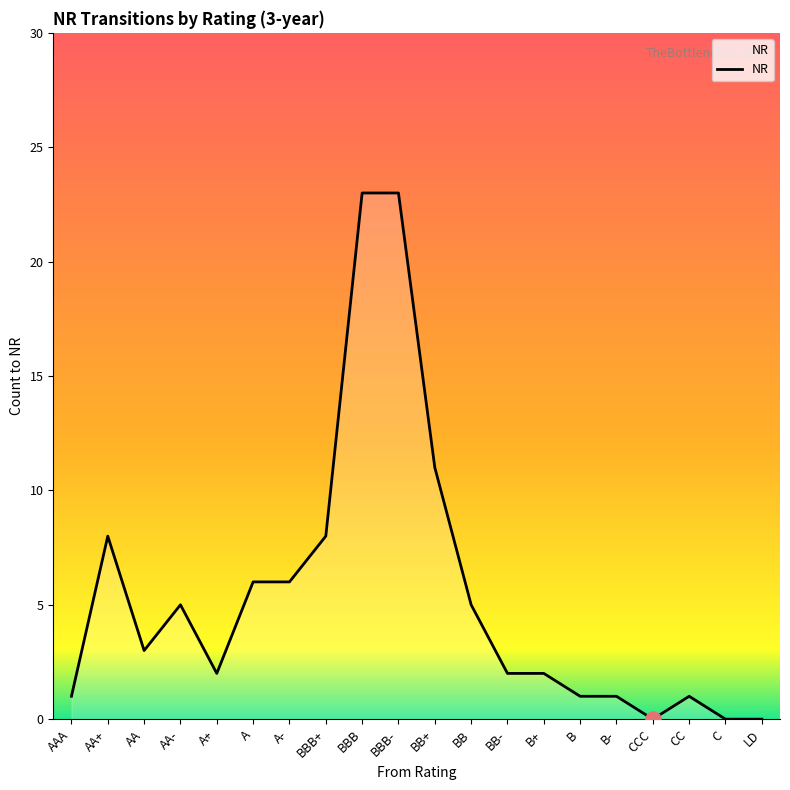

What is the change in value from BBB- to C?

-23